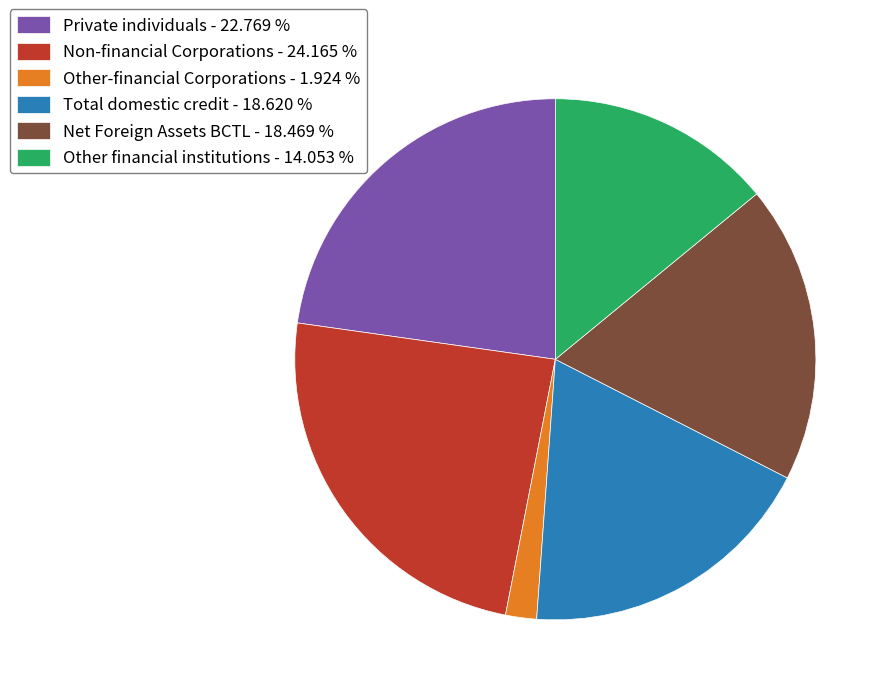

Do Net Foreign Assets BCTL - 18.469 % and Other-financial Corporations - 1.924 % together represent more than half of the pie?

No